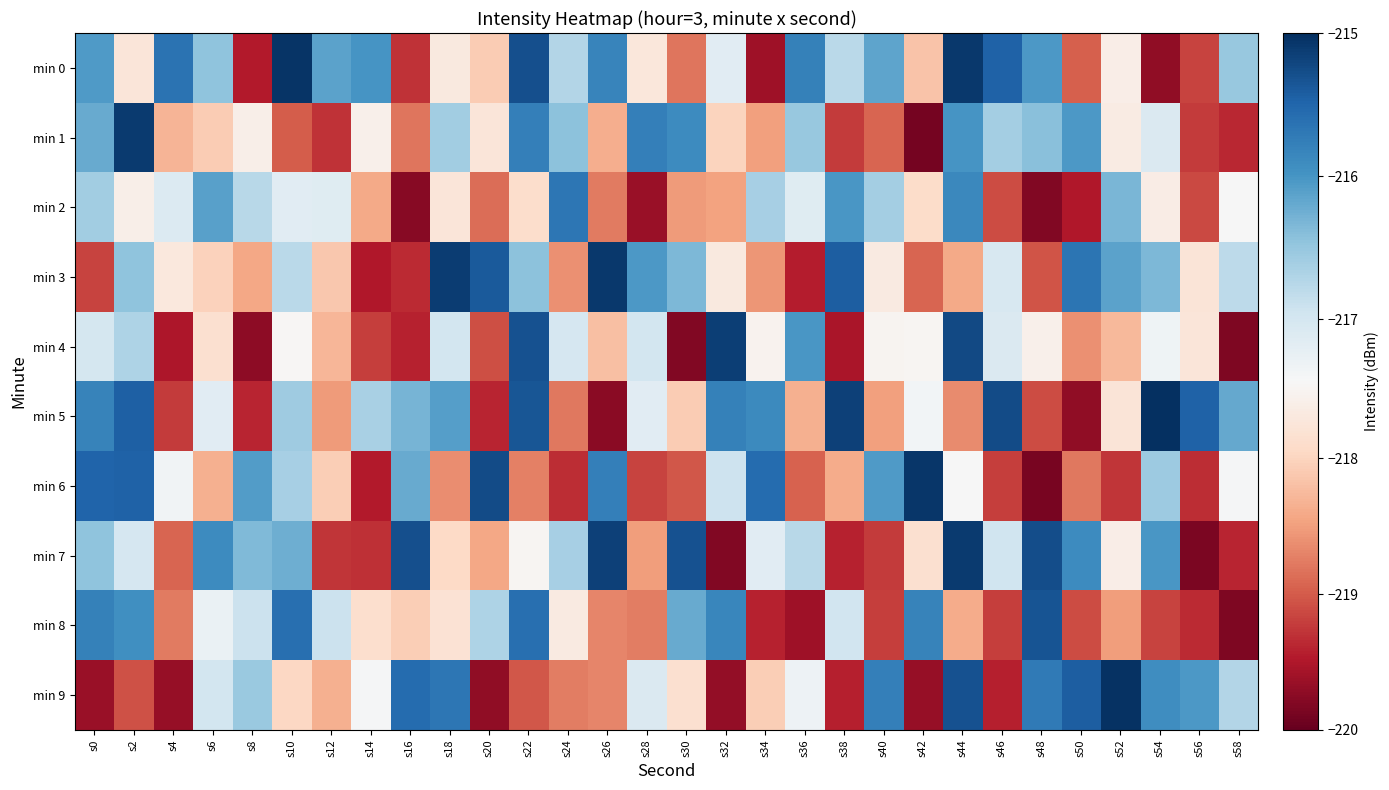

Reading left to right, transcribe all the data shown in this chart.

min 0: s0=-216.1	s2=-217.7	s4=-215.6	s6=-216.4	s8=-219.5	s10=-215.1	s12=-216.1	s14=-216.0	s16=-219.3	s18=-217.7	s20=-218.1	s22=-215.3	s24=-216.7	s26=-215.8	s28=-217.7	s30=-218.8	s32=-217.2	s34=-219.6	s36=-215.8	s38=-216.8	s40=-216.1	s42=-218.2	s44=-215.1	s46=-215.5	s48=-216.0	s50=-219.0	s52=-217.6	s54=-219.7	s56=-219.2	s58=-216.5
min 1: s0=-216.2	s2=-215.1	s4=-218.3	s6=-218.1	s8=-217.6	s10=-219.0	s12=-219.3	s14=-217.6	s16=-218.8	s18=-216.6	s20=-217.7	s22=-215.8	s24=-216.4	s26=-218.4	s28=-215.8	s30=-215.9	s32=-218.0	s34=-218.5	s36=-216.5	s38=-219.2	s40=-218.9	s42=-219.9	s44=-216.0	s46=-216.6	s48=-216.4	s50=-216.0	s52=-217.6	s54=-217.1	s56=-219.2	s58=-219.4
min 2: s0=-216.6	s2=-217.6	s4=-217.1	s6=-216.1	s8=-216.8	s10=-217.2	s12=-217.1	s14=-218.4	s16=-219.8	s18=-217.7	s20=-218.9	s22=-217.9	s24=-215.7	s26=-218.8	s28=-219.6	s30=-218.5	s32=-218.5	s34=-216.6	s36=-217.1	s38=-216.0	s40=-216.6	s42=-217.9	s44=-215.9	s46=-219.1	s48=-219.8	s50=-219.5	s52=-216.3	s54=-217.6	s56=-219.1	s58=-217.4
min 3: s0=-219.2	s2=-216.5	s4=-217.7	s6=-218.0	s8=-218.4	s10=-216.8	s12=-218.1	s14=-219.5	s16=-219.3	s18=-215.1	s20=-215.4	s22=-216.4	s24=-218.6	s26=-215.1	s28=-216.0	s30=-216.3	s32=-217.7	s34=-218.6	s36=-219.5	s38=-215.4	s40=-217.7	s42=-218.9	s44=-218.4	s46=-217.0	s48=-219.0	s50=-215.6	s52=-216.1	s54=-216.3	s56=-217.8	s58=-216.8
min 4: s0=-217.0	s2=-216.7	s4=-219.5	s6=-217.9	s8=-219.7	s10=-217.5	s12=-218.3	s14=-219.2	s16=-219.4	s18=-217.0	s20=-219.1	s22=-215.3	s24=-217.0	s26=-218.2	s28=-217.0	s30=-219.8	s32=-215.1	s34=-217.5	s36=-216.0	s38=-219.5	s40=-217.5	s42=-217.5	s44=-215.2	s46=-217.1	s48=-217.6	s50=-218.6	s52=-218.3	s54=-217.3	s56=-217.7	s58=-219.8
min 5: s0=-215.8	s2=-215.5	s4=-219.2	s6=-217.2	s8=-219.4	s10=-216.6	s12=-218.5	s14=-216.6	s16=-216.3	s18=-216.1	s20=-219.4	s22=-215.4	s24=-218.8	s26=-219.7	s28=-217.2	s30=-218.1	s32=-215.8	s34=-215.9	s36=-218.3	s38=-215.2	s40=-218.5	s42=-217.4	s44=-218.7	s46=-215.3	s48=-219.1	s50=-219.7	s52=-217.8	s54=-215.0	s56=-215.5	s58=-216.2
min 6: s0=-215.5	s2=-215.5	s4=-217.3	s6=-218.4	s8=-216.1	s10=-216.6	s12=-218.1	s14=-219.5	s16=-216.2	s18=-218.6	s20=-215.2	s22=-218.7	s24=-219.3	s26=-215.8	s28=-219.2	s30=-219.0	s32=-216.9	s34=-215.6	s36=-219.0	s38=-218.4	s40=-216.0	s42=-215.1	s44=-217.4	s46=-219.2	s48=-219.9	s50=-218.8	s52=-219.3	s54=-216.5	s56=-219.3	s58=-217.4
min 7: s0=-216.5	s2=-217.0	s4=-218.9	s6=-215.9	s8=-216.4	s10=-216.2	s12=-219.3	s14=-219.3	s16=-215.3	s18=-217.9	s20=-218.4	s22=-217.5	s24=-216.6	s26=-215.2	s28=-218.5	s30=-215.3	s32=-219.8	s34=-217.2	s36=-216.8	s38=-219.4	s40=-219.2	s42=-217.8	s44=-215.1	s46=-217.0	s48=-215.3	s50=-215.9	s52=-217.6	s54=-216.0	s56=-219.8	s58=-219.4
min 8: s0=-215.8	s2=-215.9	s4=-218.8	s6=-217.3	s8=-216.9	s10=-215.6	s12=-216.9	s14=-217.9	s16=-218.1	s18=-217.8	s20=-216.7	s22=-215.6	s24=-217.7	s26=-218.7	s28=-218.7	s30=-216.2	s32=-215.9	s34=-219.4	s36=-219.6	s38=-217.0	s40=-219.2	s42=-215.8	s44=-218.4	s46=-219.2	s48=-215.3	s50=-219.1	s52=-218.5	s54=-219.2	s56=-219.4	s58=-219.8
min 9: s0=-219.7	s2=-219.1	s4=-219.7	s6=-217.0	s8=-216.5	s10=-218.0	s12=-218.3	s14=-217.4	s16=-215.6	s18=-215.7	s20=-219.7	s22=-219.0	s24=-218.7	s26=-218.7	s28=-217.1	s30=-217.9	s32=-219.7	s34=-218.1	s36=-217.3	s38=-219.4	s40=-215.8	s42=-219.7	s44=-215.3	s46=-219.4	s48=-215.7	s50=-215.4	s52=-215.0	s54=-215.9	s56=-216.0	s58=-216.7